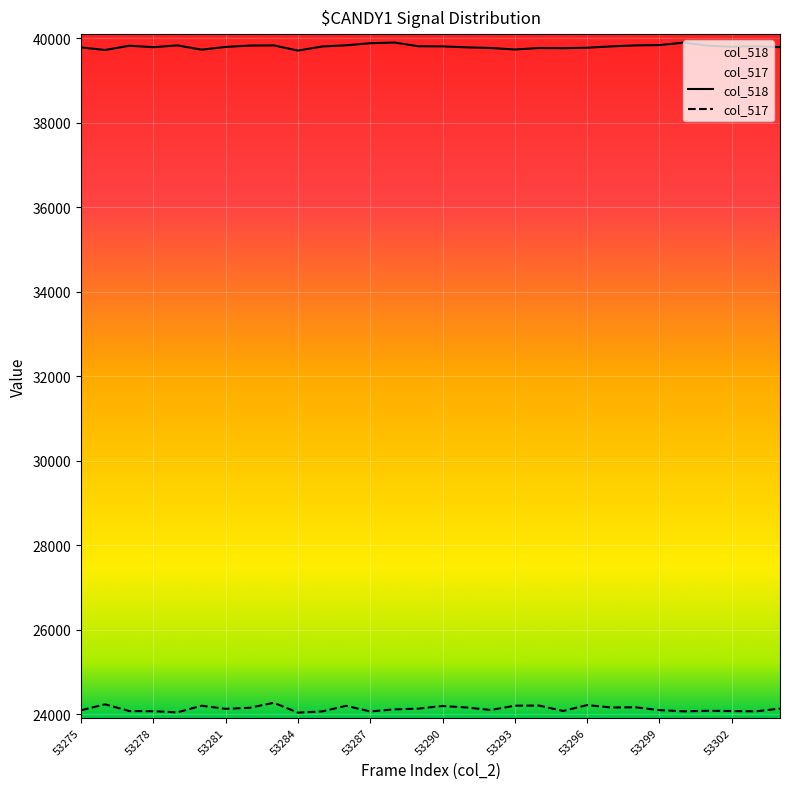

True or false: col_517 and col_518 intersect in this chart.

False